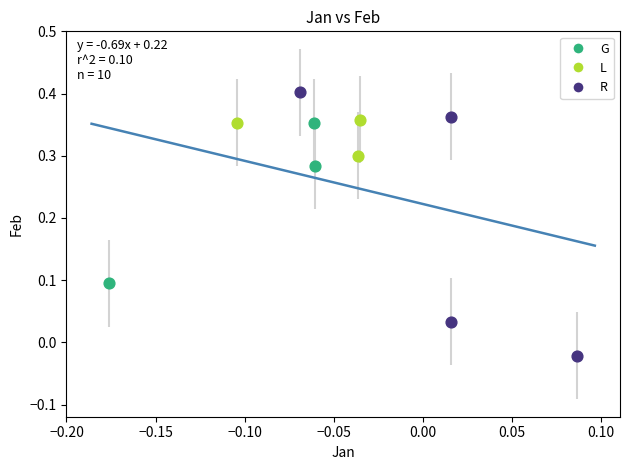

Which series reaches the minimum Y coordinate?

R